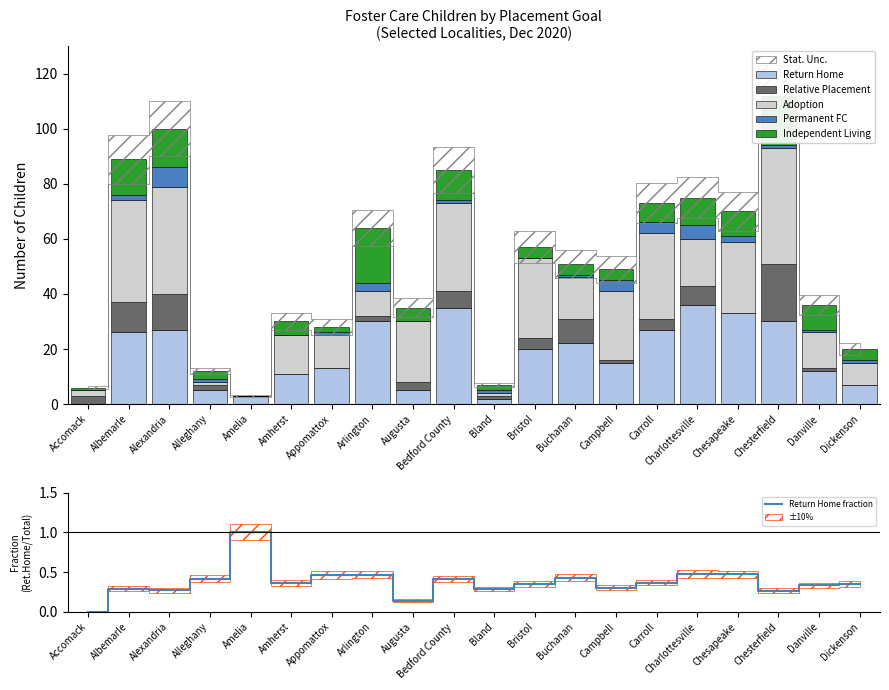

Is it true that Independent Living equals 2.0 at Bland?

True